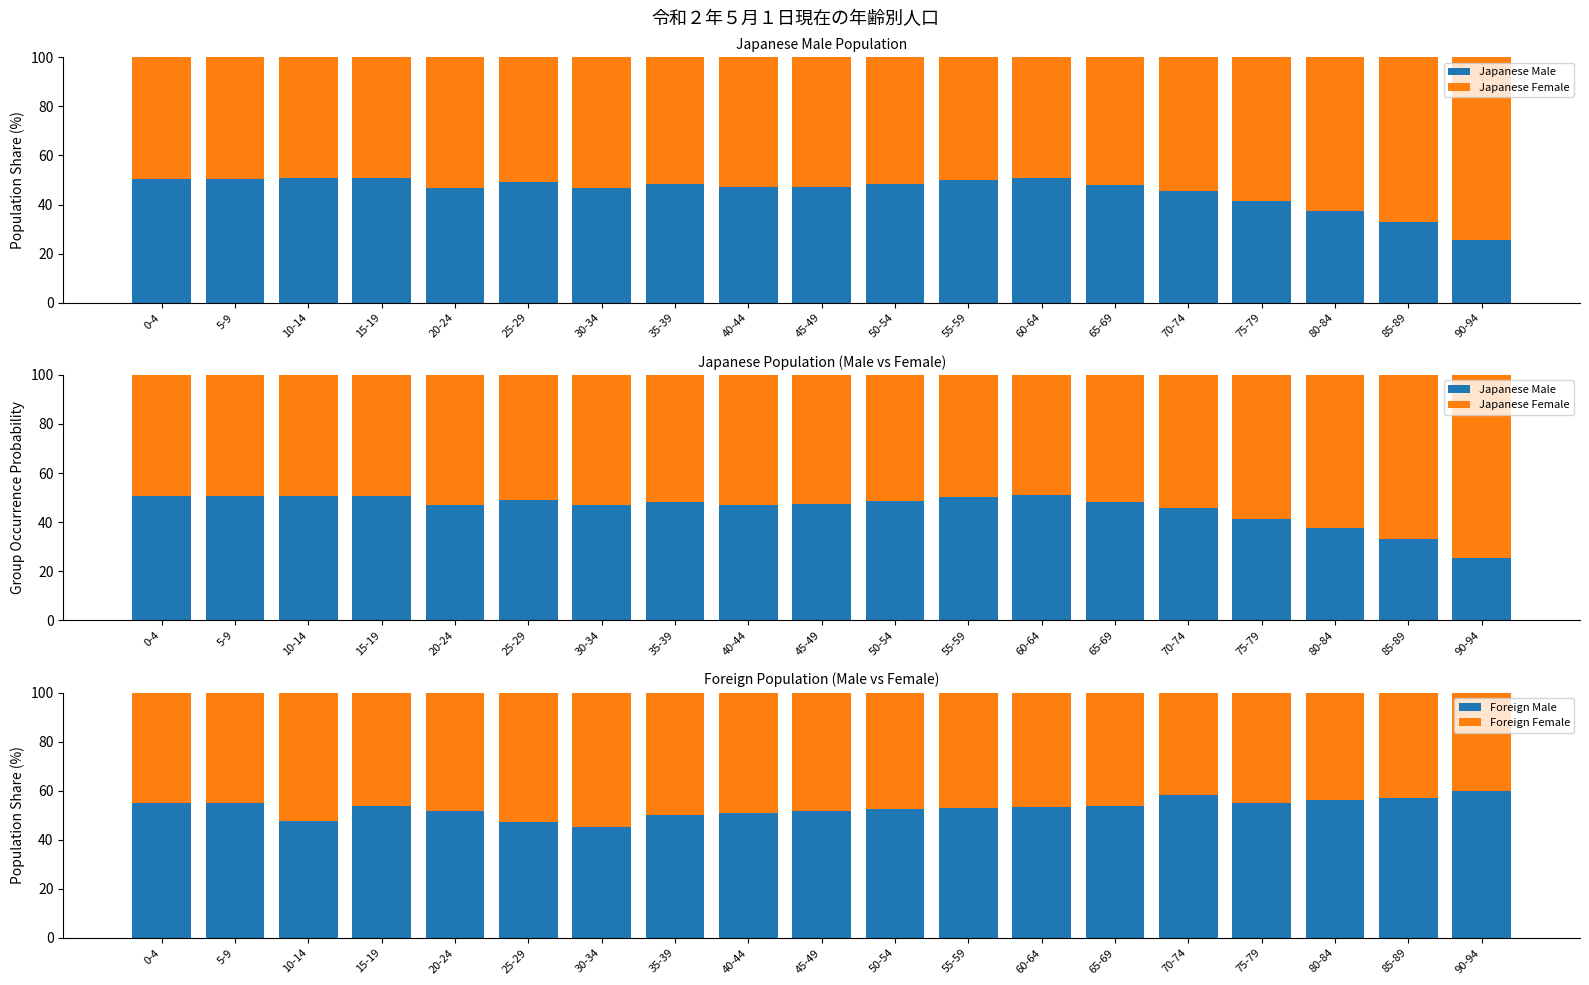

At which category is the sum across all series the highest?

0-4